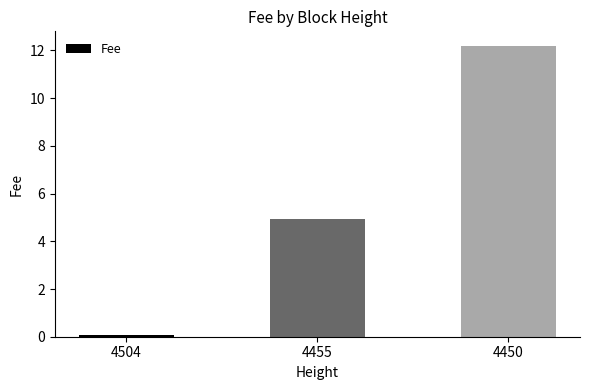

At which category does the chart reach its minimum across all series?

4504